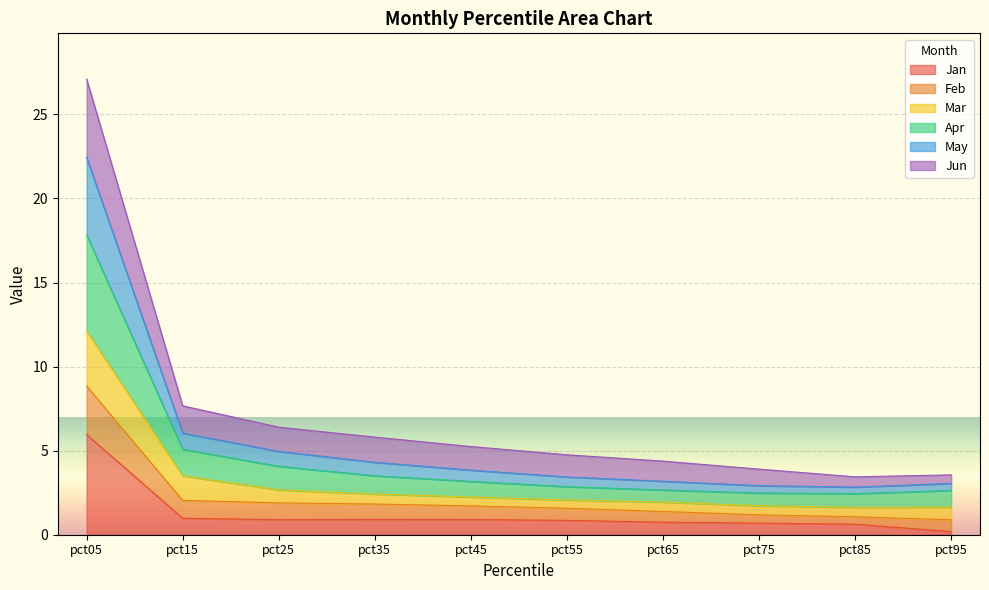

True or false: Feb and Jan cross at least once.

False